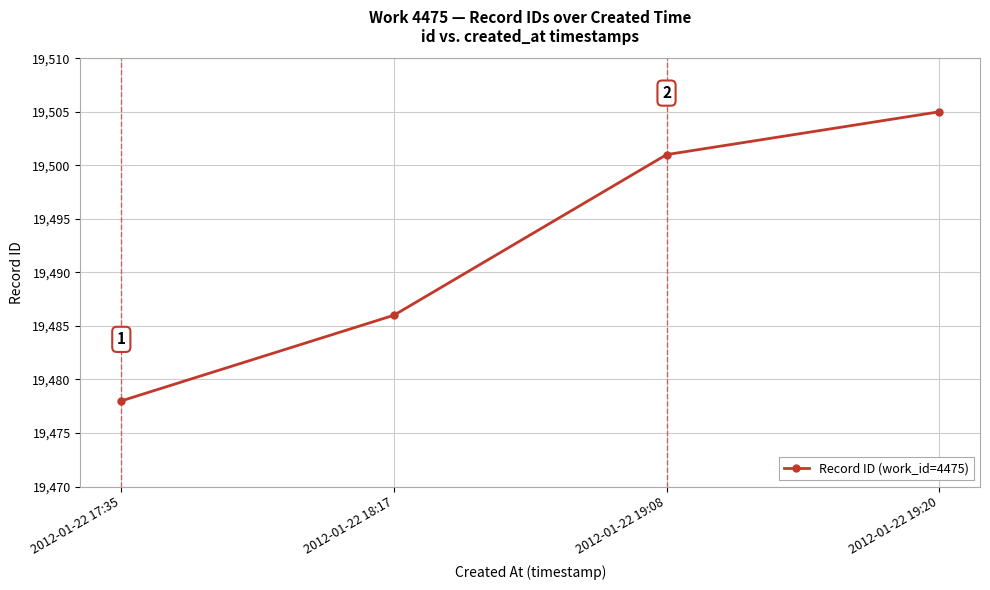

How many series are shown in this chart?

1